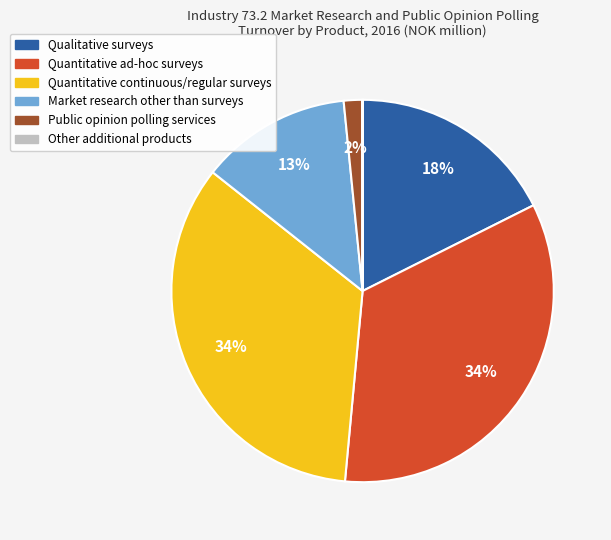

Which has a higher value, Quantitative ad-hoc surveys or Market research other than surveys?

Quantitative ad-hoc surveys